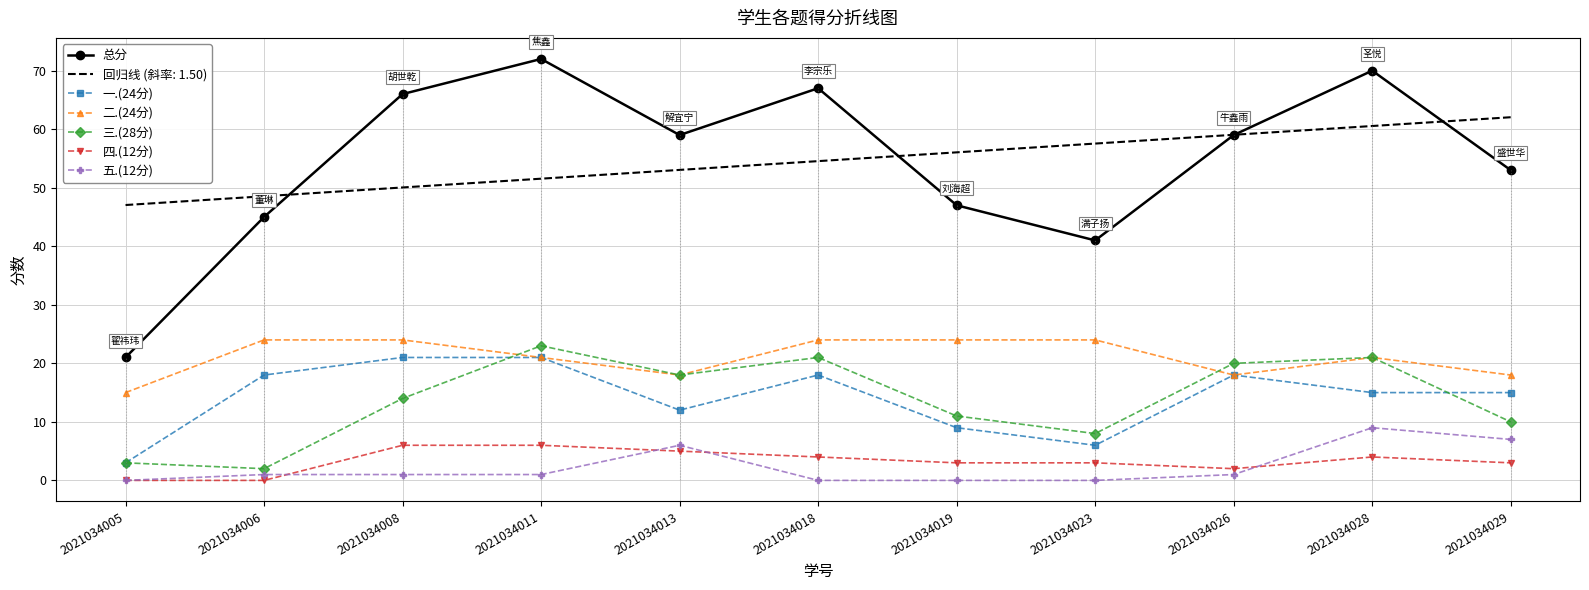

What is the difference between the highest and lowest values at 2021034018?

67